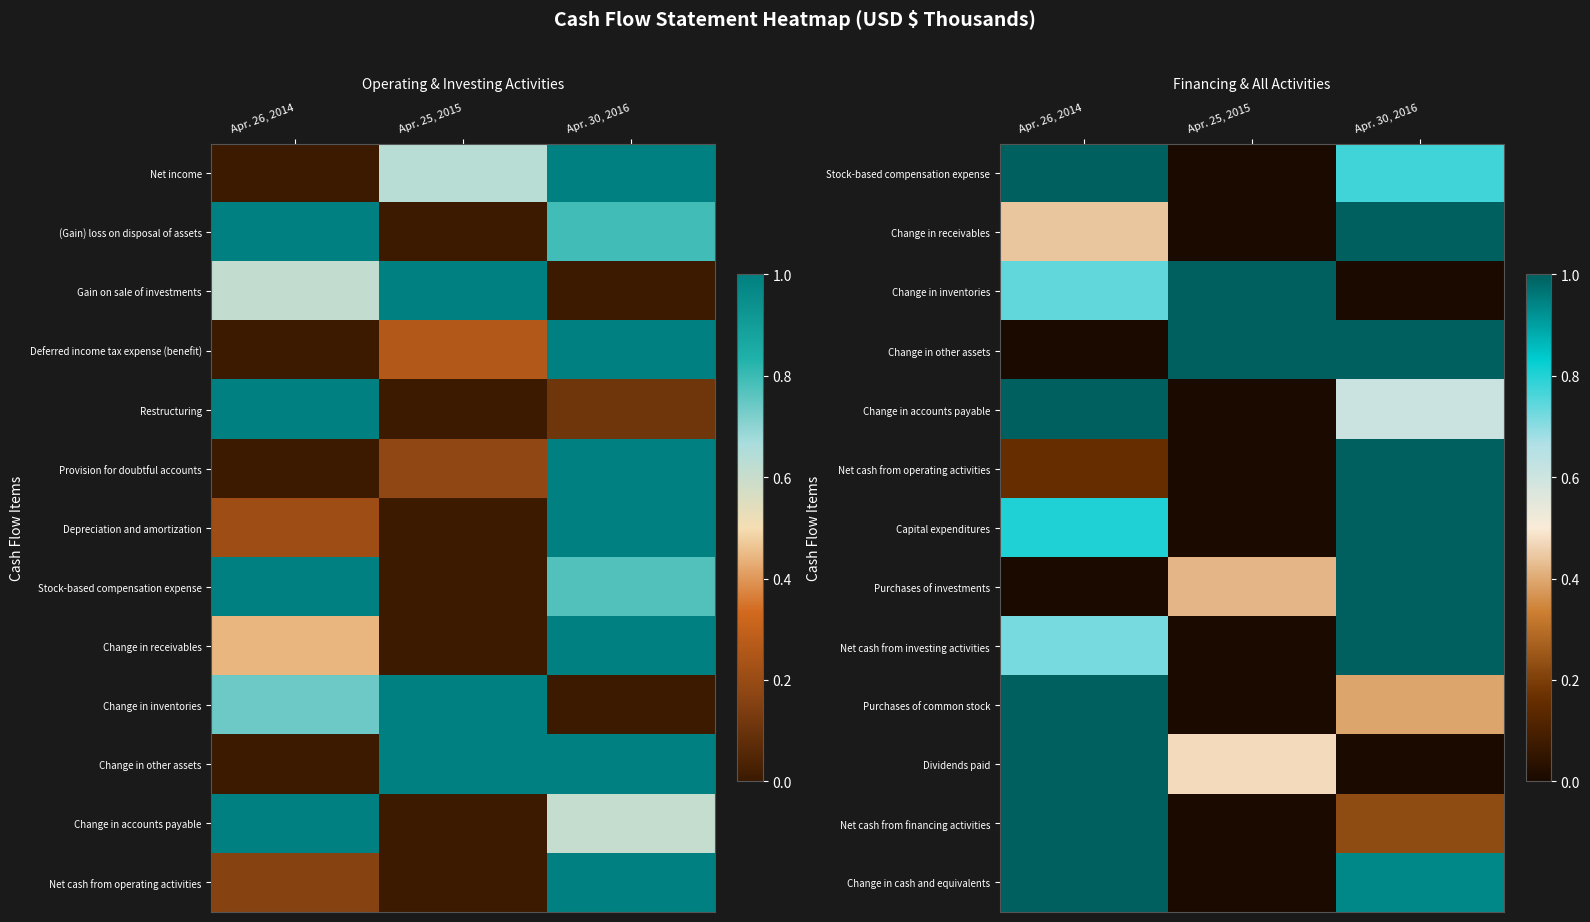

Rank the series at Apr. 30, 2016 from lowest to highest value.

Change in inventories, Dividends paid, Net cash from financing activities, Purchases of common stock, Change in accounts payable, Stock-based compensation expense, Change in cash and equivalents, Change in other assets, Change in receivables, Net cash from operating activities, Capital expenditures, Purchases of investments, Net cash from investing activities